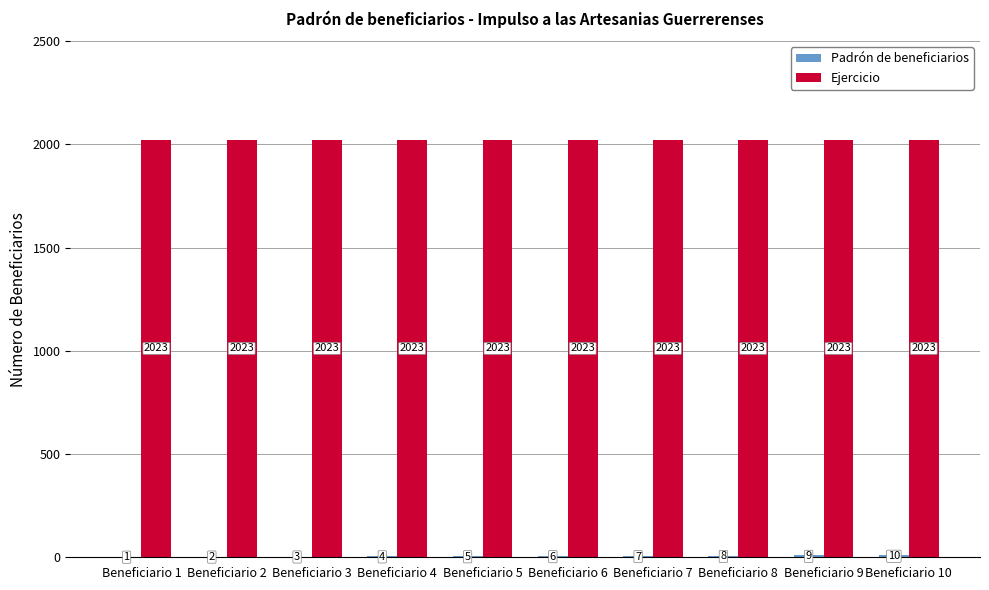

How many groups of bars are there?

10